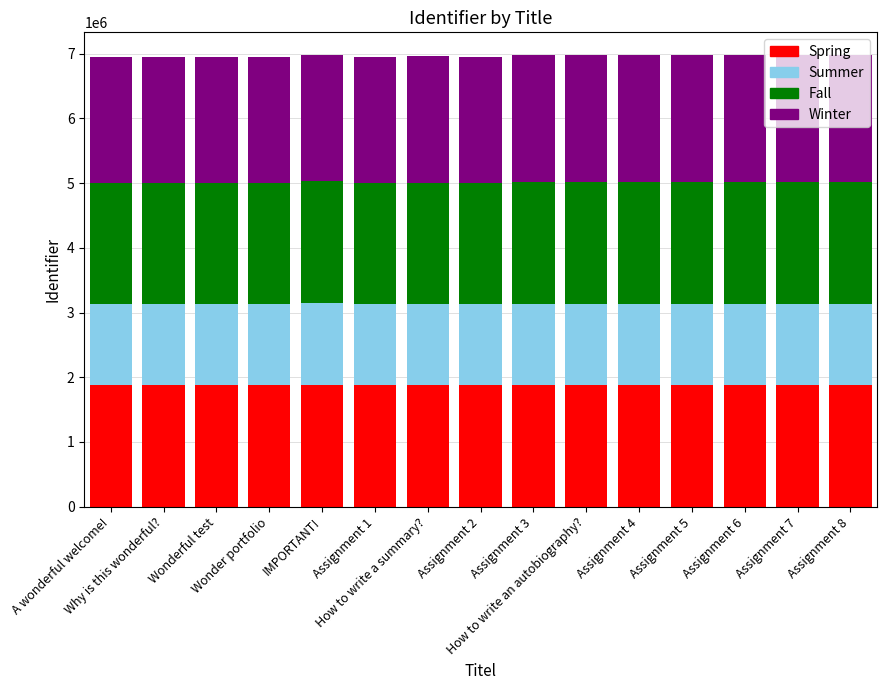

What is the total value across all series at Assignment 3?

6972727.0